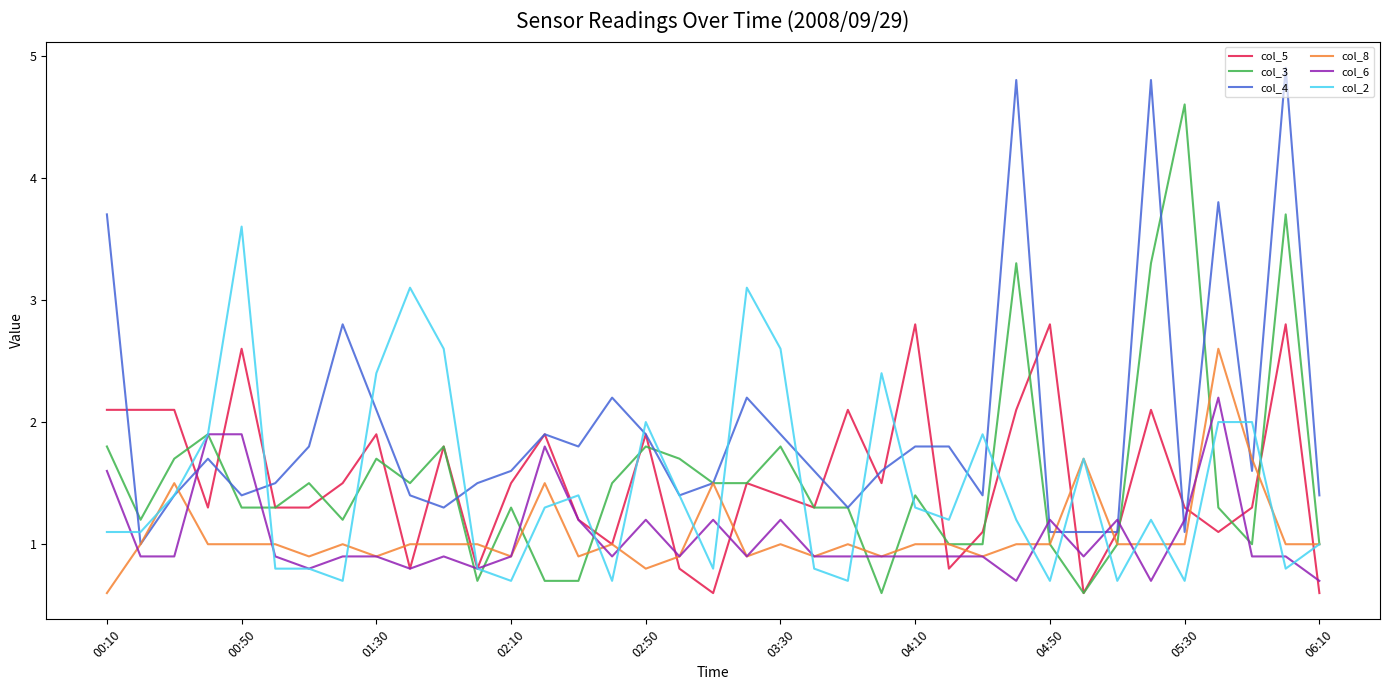

Rank the series by their maximum value, from lowest to highest.

col_6, col_8, col_5, col_2, col_3, col_4